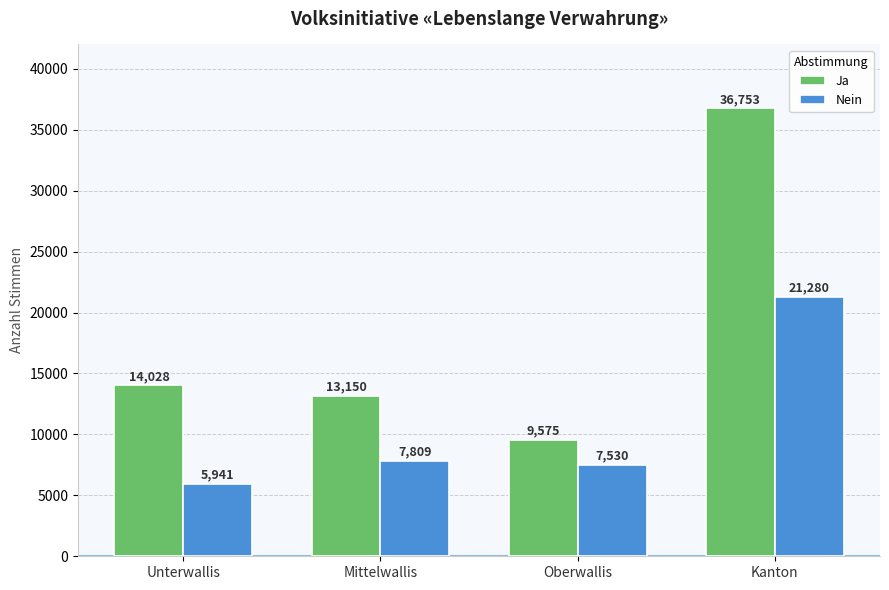

True or false: Ja has a value of 24301 at Kanton.

False